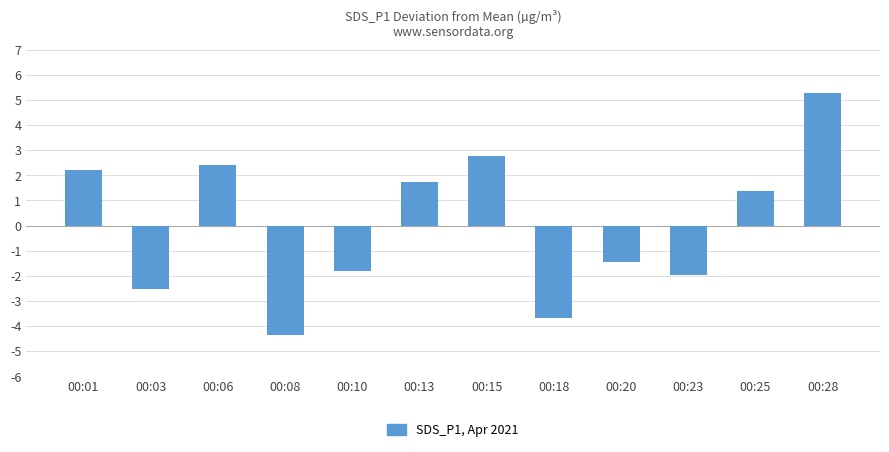

True or false: the data shows 0.6 at 00:25.

False